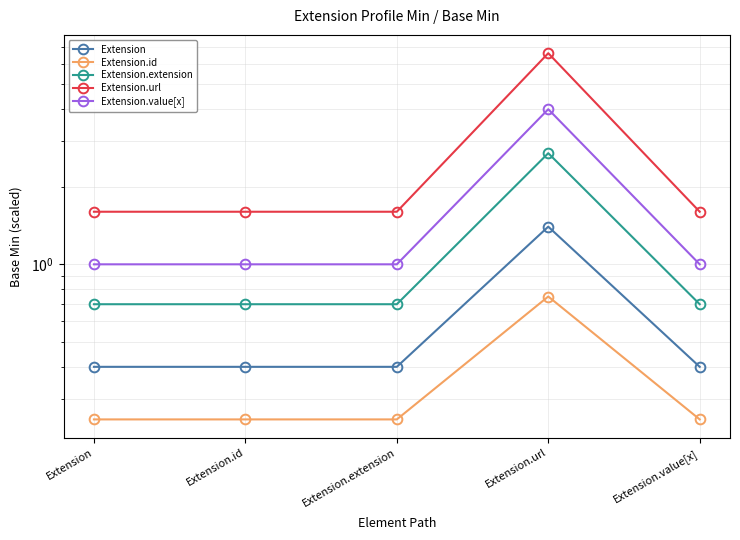

What is the value of the Extension.id point at the 1st from the left?

0.2